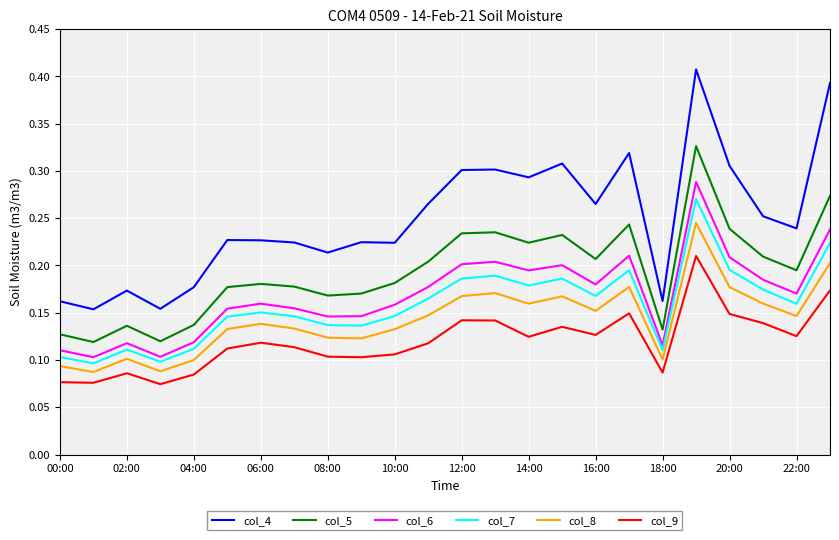

How many lines are shown in the chart?

6